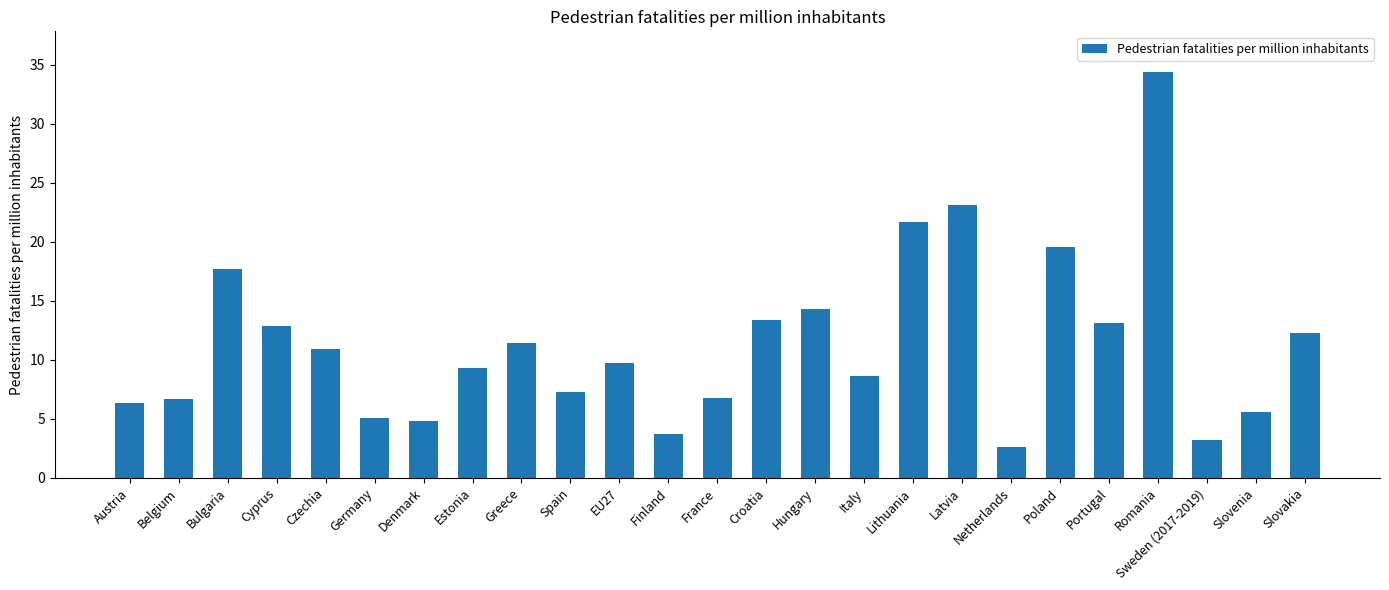

What is the ratio of the value at Estonia to the value at Latvia?

0.4